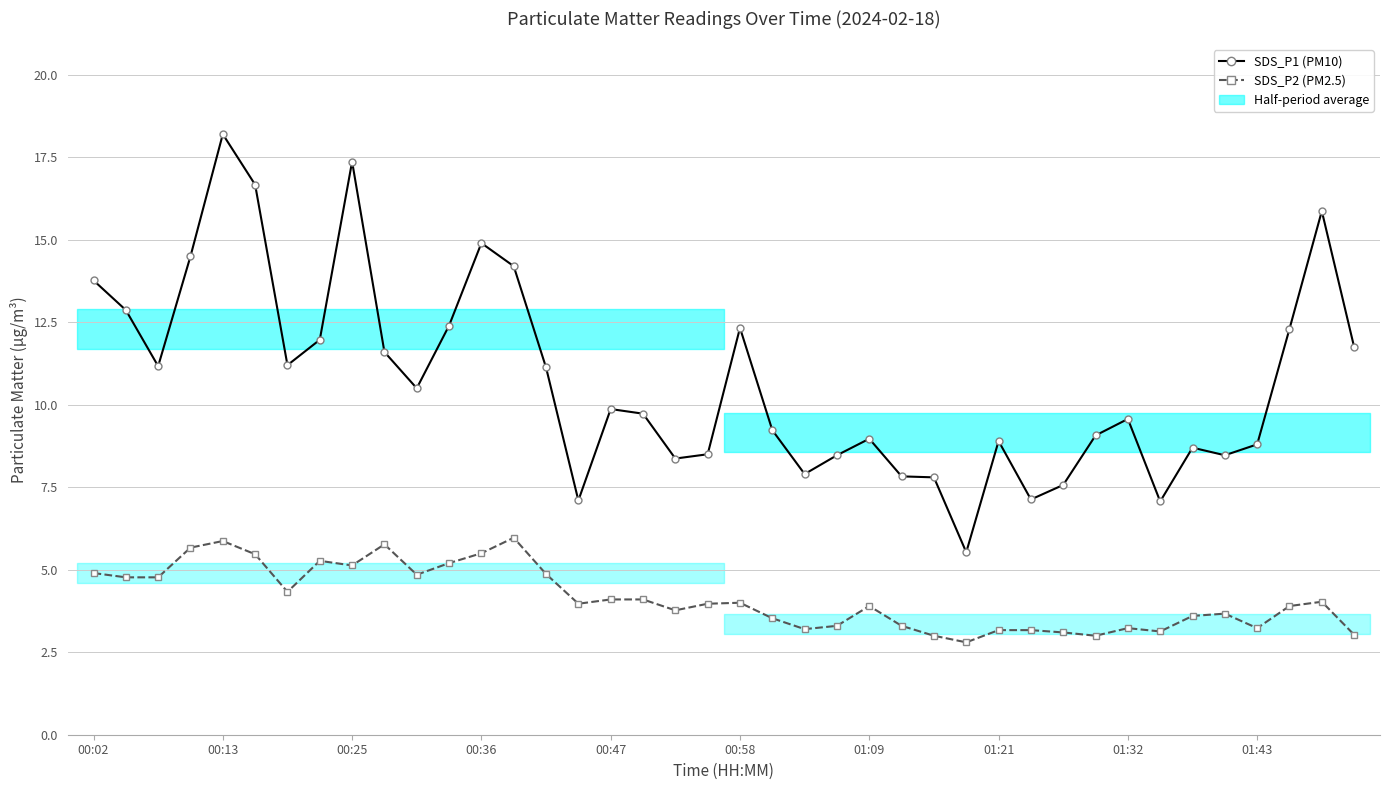

At how many categories does at least one series exceed 3?

40